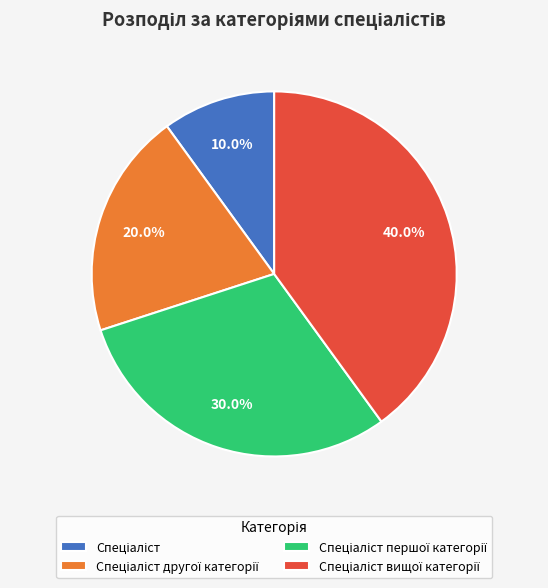

Is there any slice that represents more than half of the pie?

No